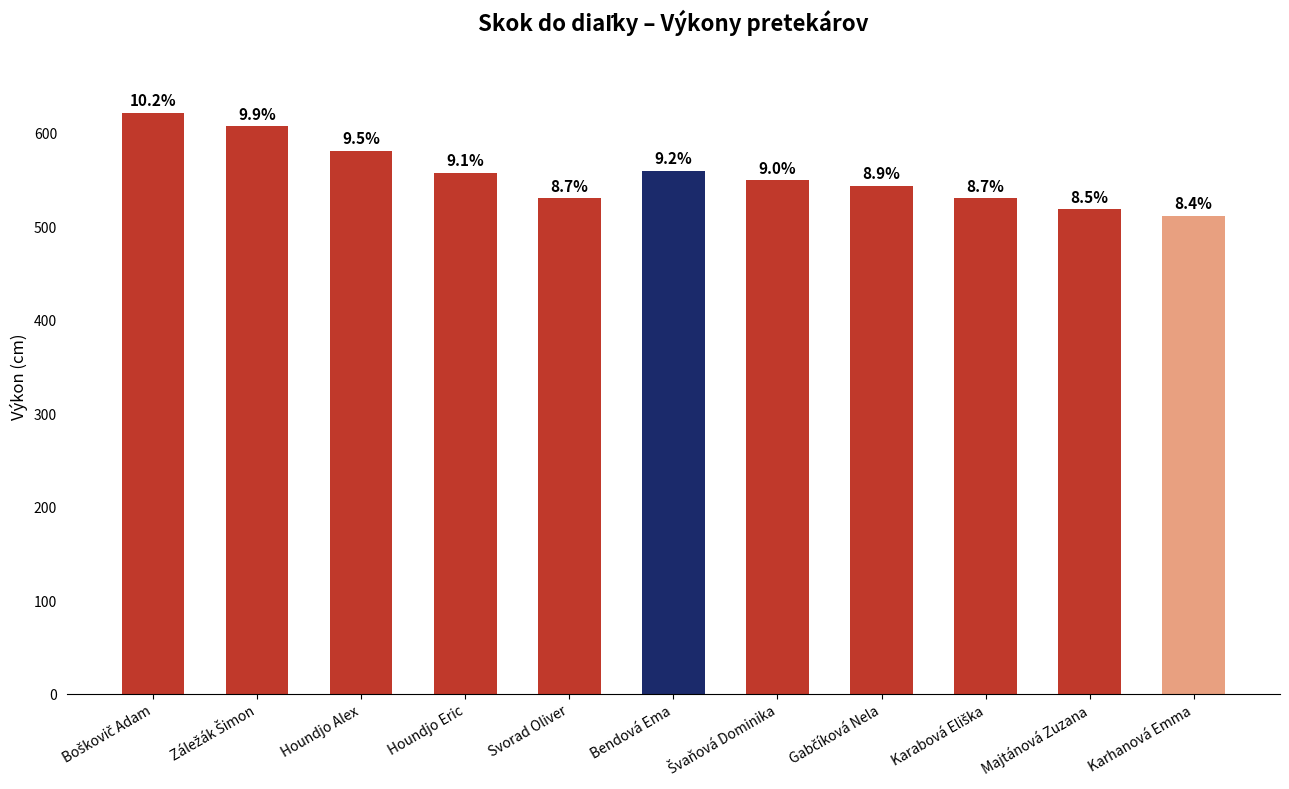

Reading left to right, list all the values displayed in this chart.

621	607	581	557	530	559	549	543	530	518	511